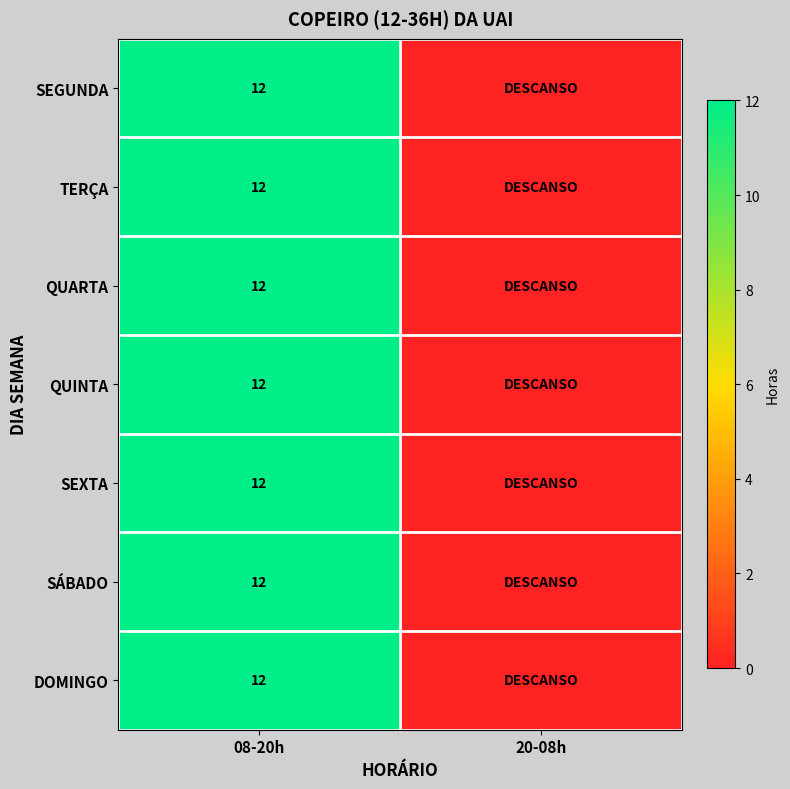

The DOMINGO series shows 12 at 08-20h. True or false?

True